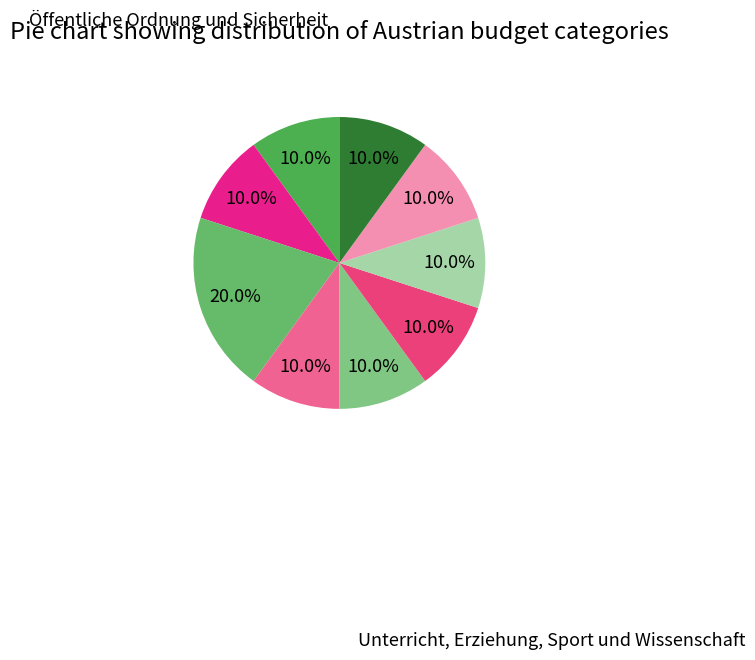

Is there any slice that represents more than half of the pie?

No